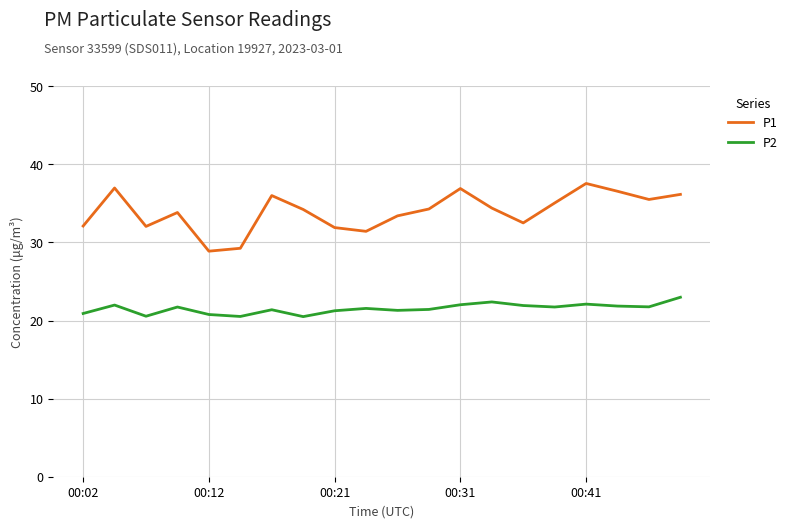

What is the highest value of the P2 series?

23.0